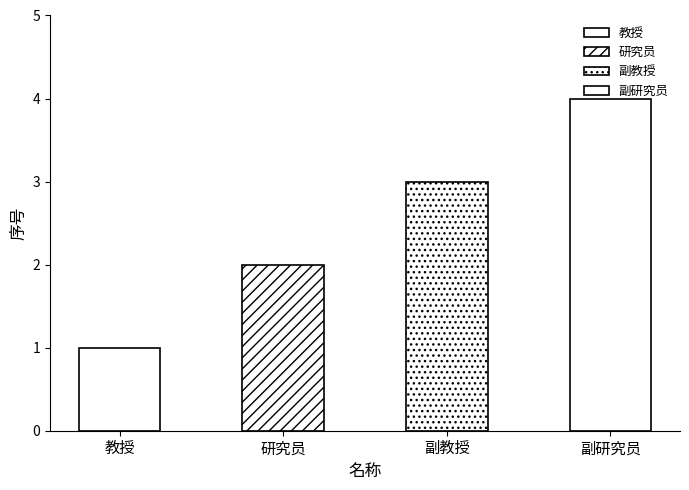

What is the label of the 2nd bar from the left?

研究员